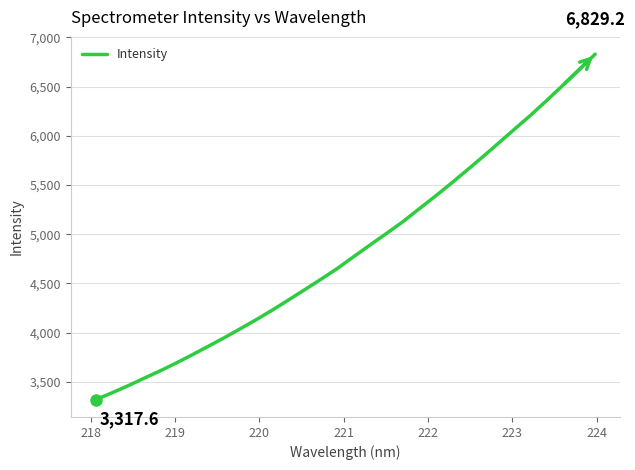

What is the maximum value shown in the chart?

6829.2